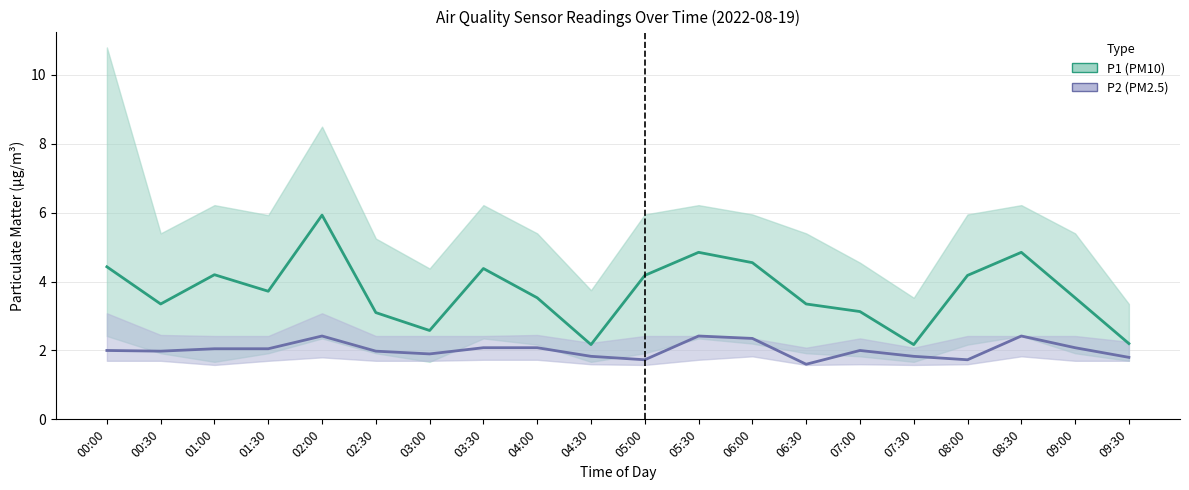

What is the sum of the P2 values at 01:30 and 03:30?

4.1